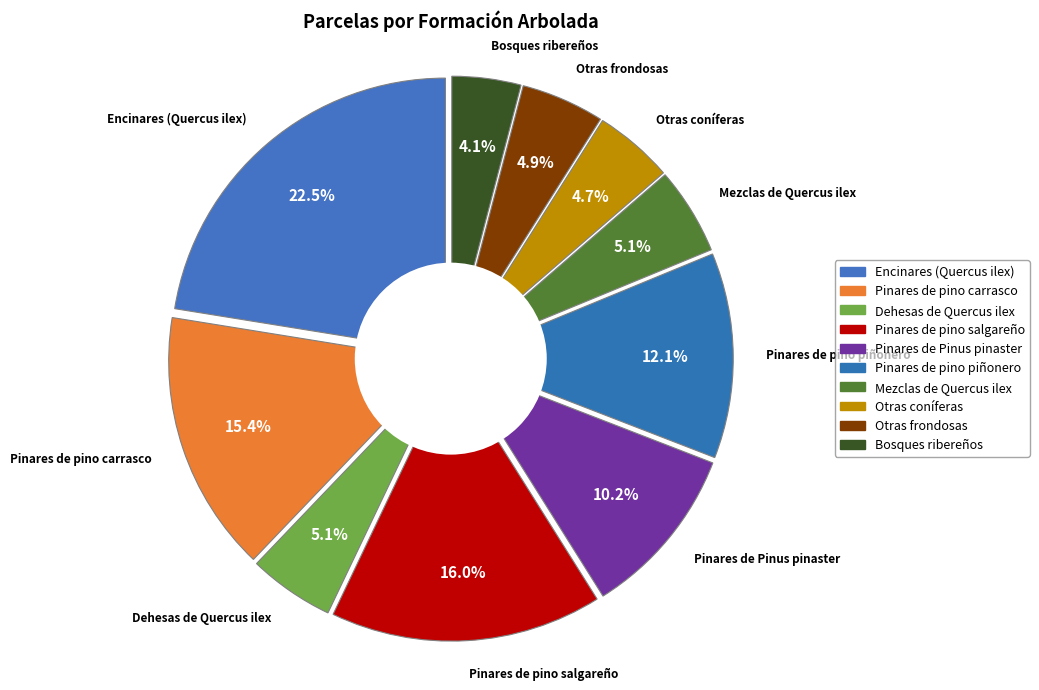

To the nearest percent, what is the difference between the largest and smallest slice percentages?

18%